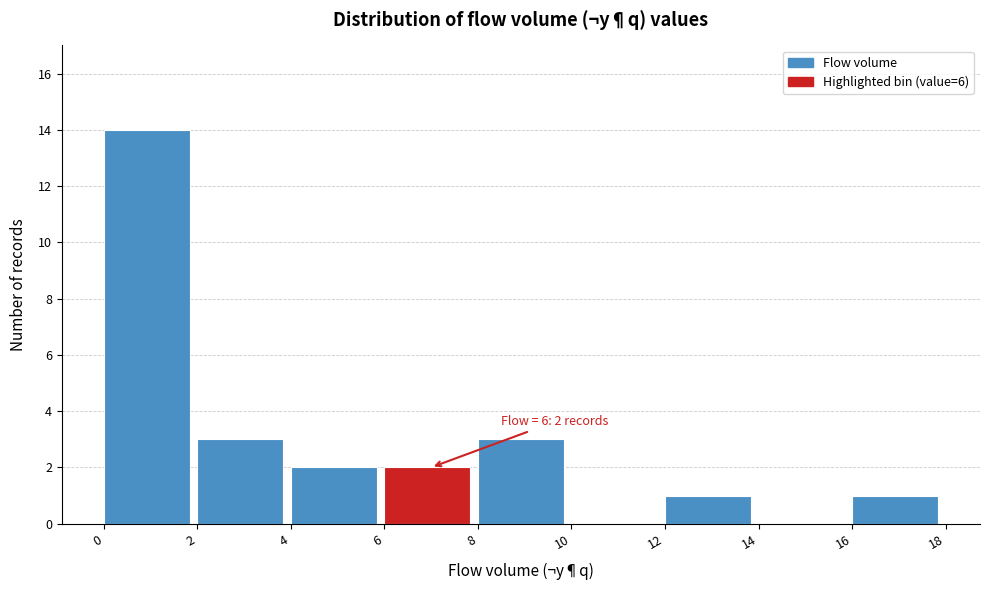

Which range on the x-axis has the tallest bar?

0 to 2